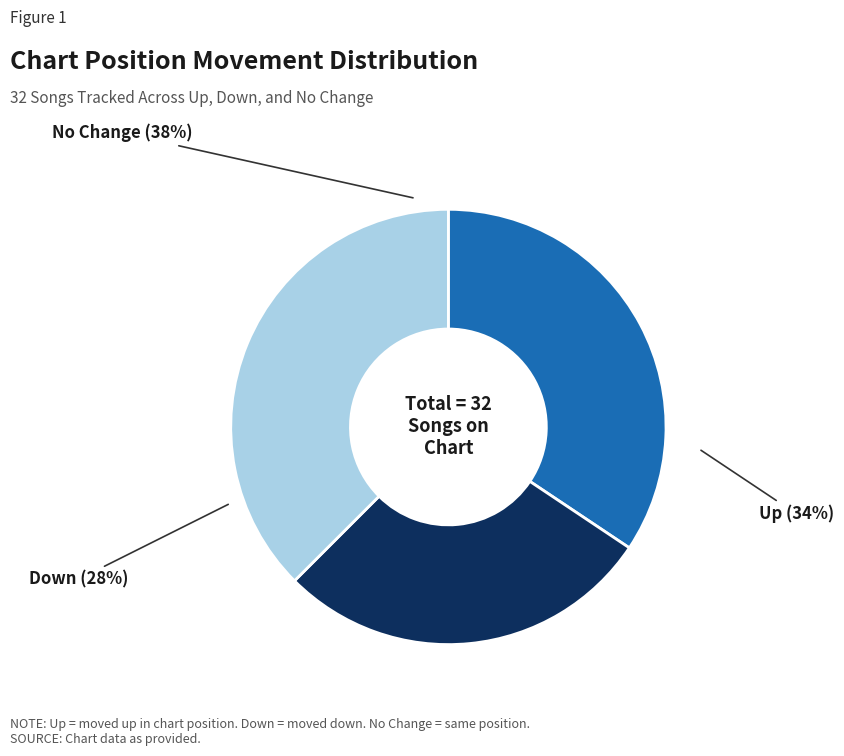

What is the change in value from up to down?

-2